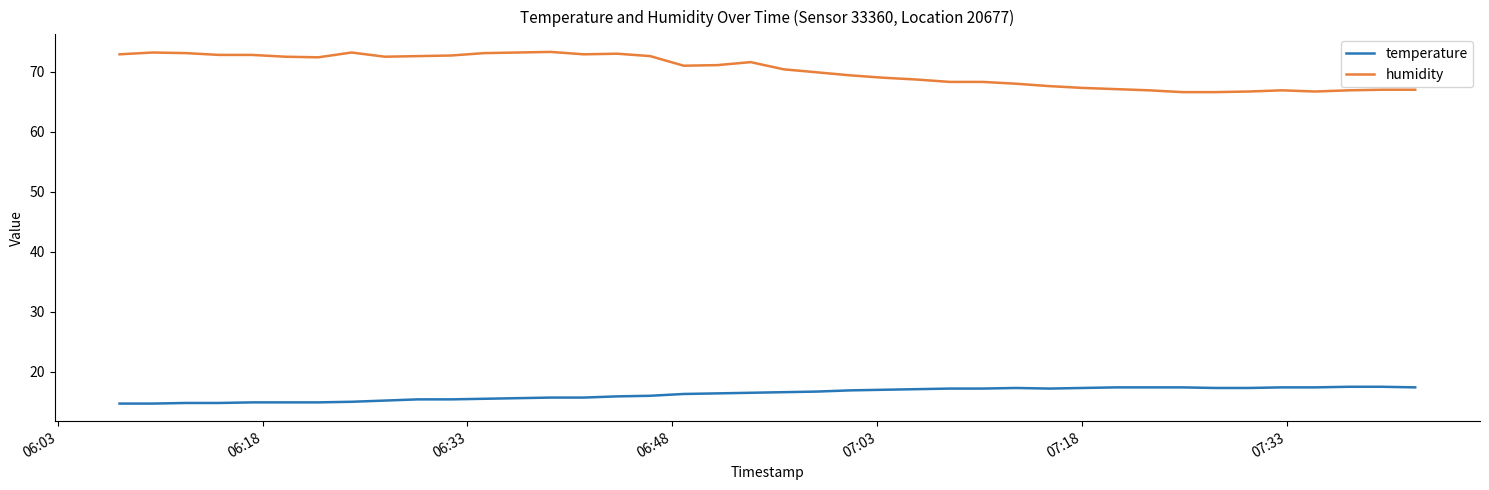

At how many categories does at least one series exceed 32?

40